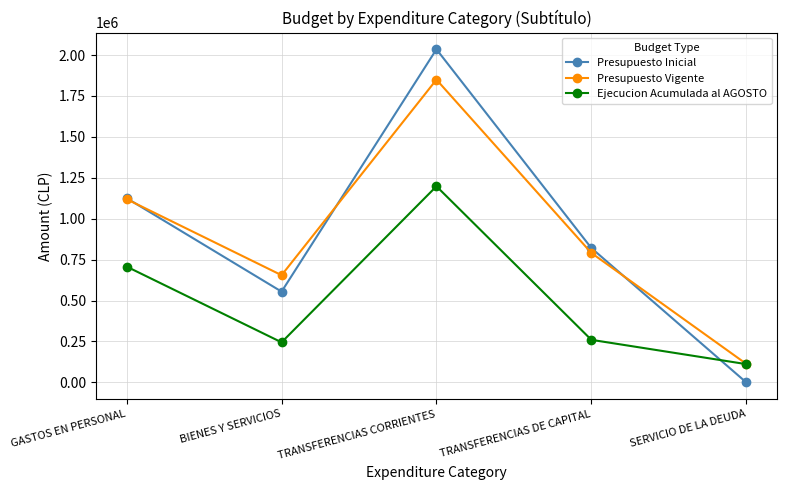

What are all the series names shown in the legend?

Presupuesto Inicial, Presupuesto Vigente, Ejecucion Acumulada al AGOSTO